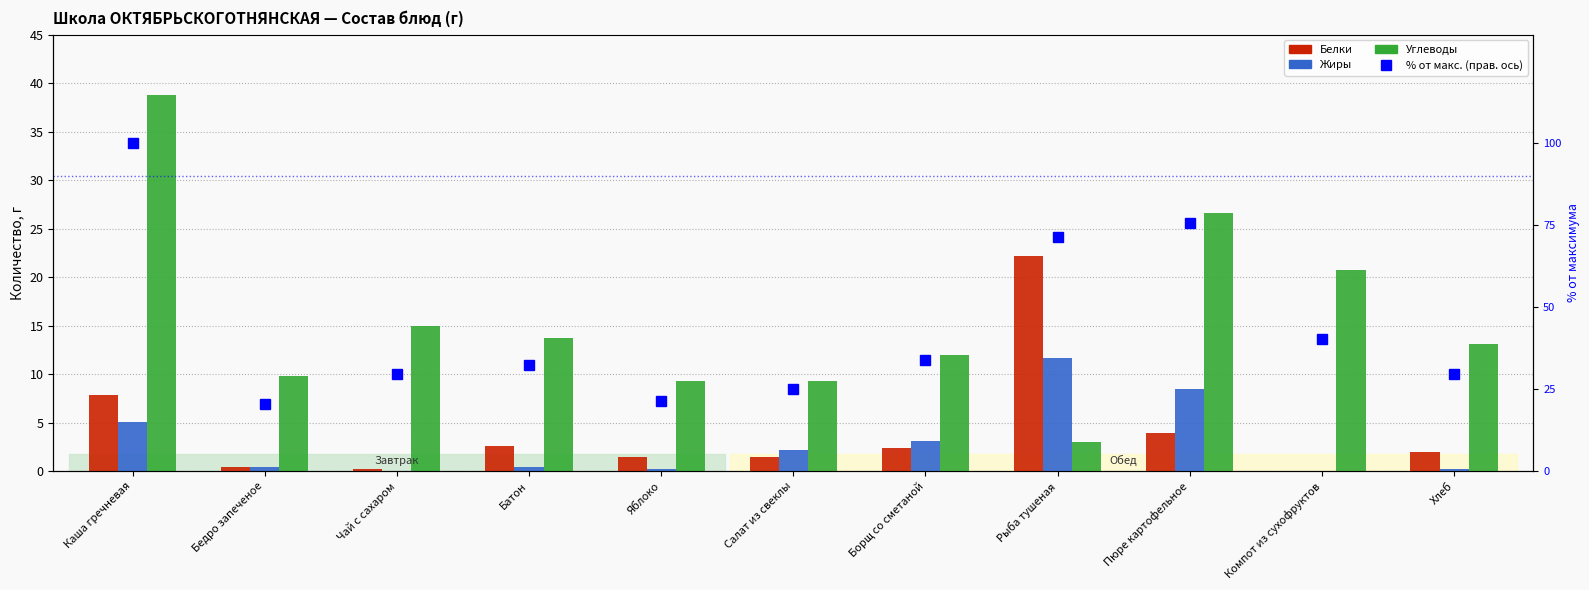

Reading left to right, extract all data points from this chart.

Белки: 7.9	0.4	0.2	2.6	1.5	1.5	2.4	22.2	4.0	0.1	2.0
Жиры: 5.0	0.4	0.1	0.5	0.2	2.2	3.1	11.7	8.5	0.0	0.2
Углеводы: 38.8	9.8	15.0	13.7	9.3	9.3	12.0	3.0	26.6	20.7	13.1
% от макс. (правая ось): 100.0	20.5	29.5	32.5	21.3	25.2	34.0	71.3	75.6	40.3	29.7